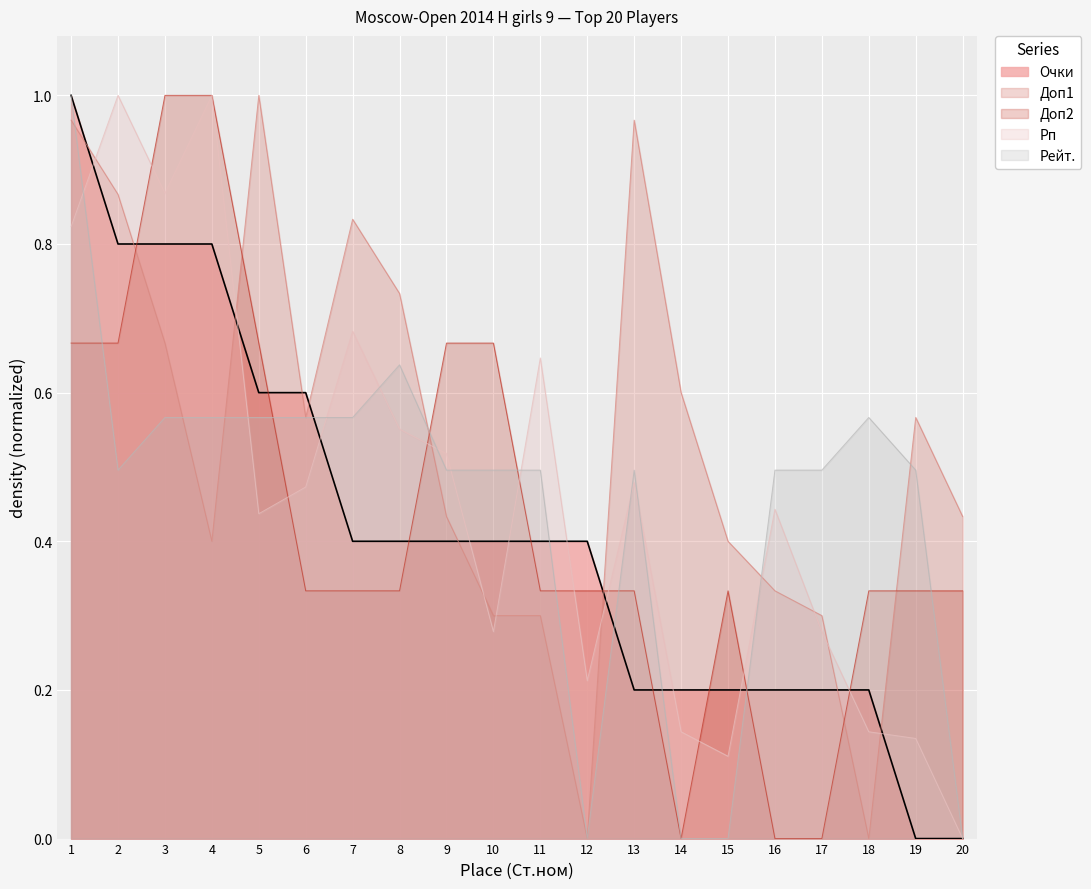

Where is the first local maximum for Рп?

2